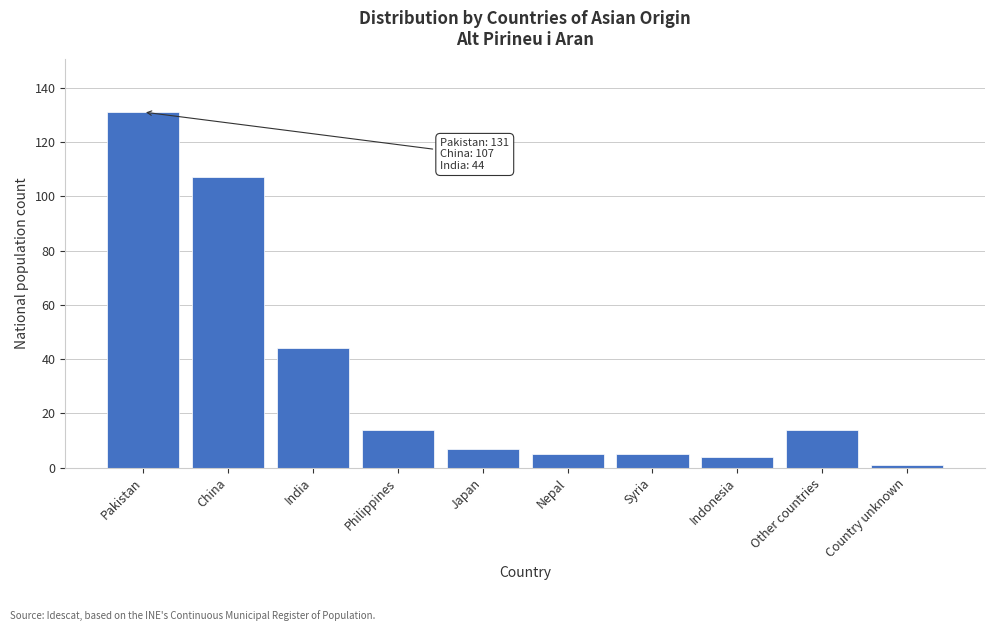

Reading left to right, extract all data points from this chart.

Pakistan=131	China=107	India=44	Philippines=14	Japan=7	Nepal=5	Syria=5	Indonesia=4	Other countries=14	Country unknown=1